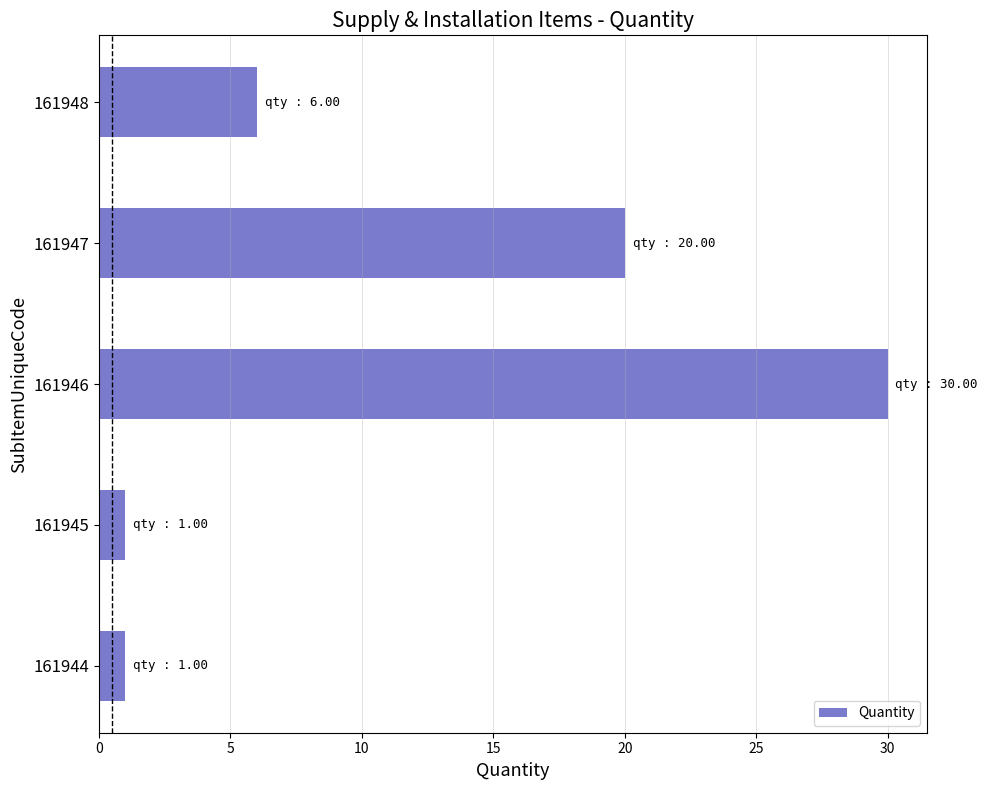

Where is the data nearest to the value 15?

161947